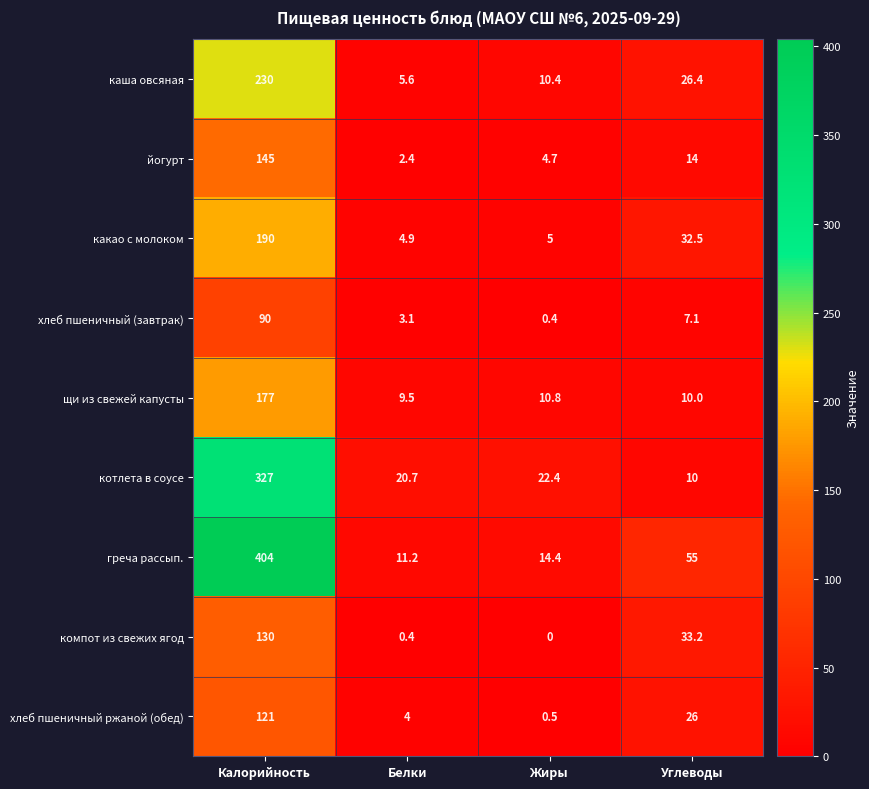

Which series changed the most between Калорийность and Белки?

греча рассып.